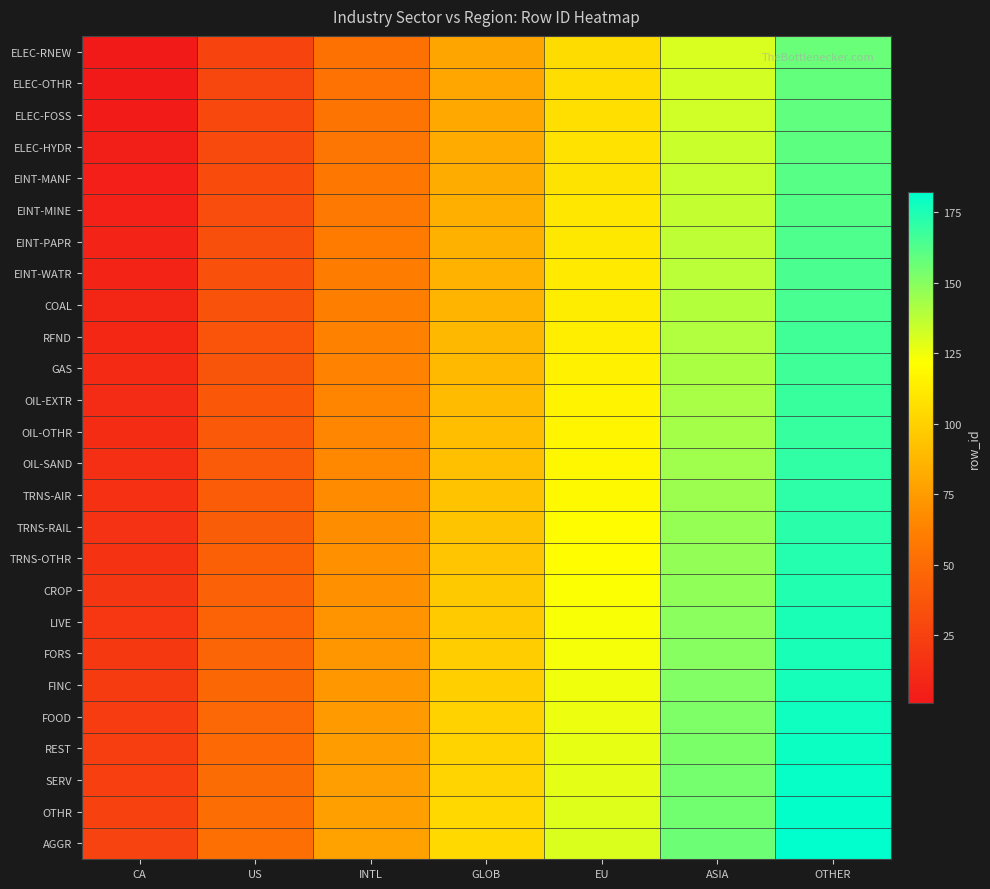

Rank the series by their maximum value, from lowest to highest.

ELEC-RNEW, ELEC-OTHR, ELEC-FOSS, ELEC-HYDR, EINT-MANF, EINT-MINE, EINT-PAPR, EINT-WATR, COAL, RFND, GAS, OIL-EXTR, OIL-OTHR, OIL-SAND, TRNS-AIR, TRNS-RAIL, TRNS-OTHR, CROP, LIVE, FORS, FINC, FOOD, REST, SERV, OTHR, AGGR